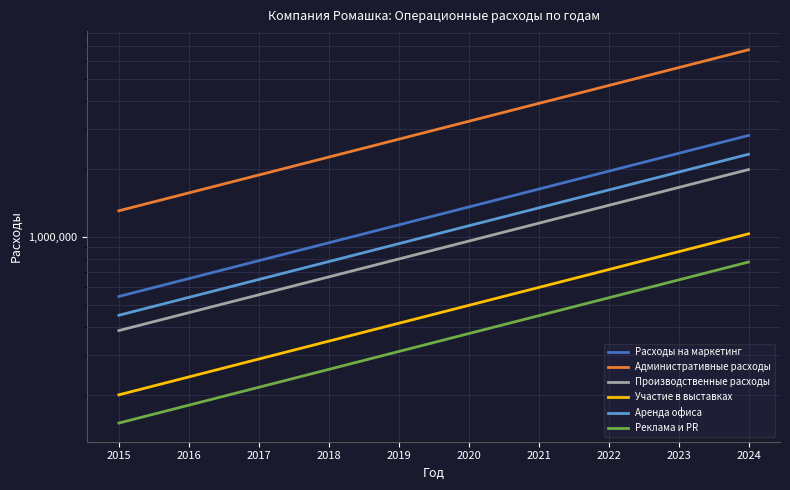

List the labels in order of Производственные расходы value, smallest first.

2015, 2016, 2017, 2018, 2019, 2020, 2021, 2022, 2023, 2024